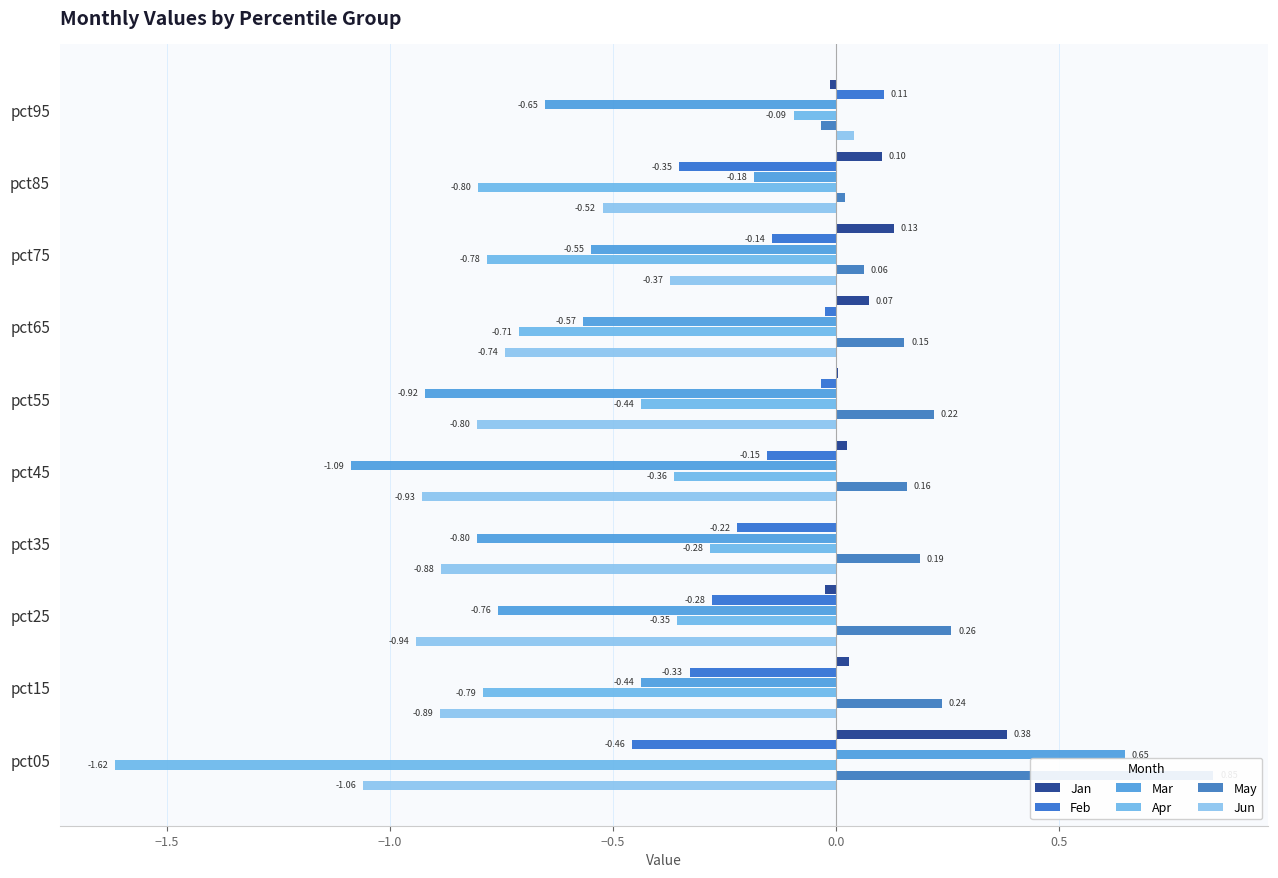

What are all the series names shown in the legend?

Jan, Feb, Mar, Apr, May, Jun